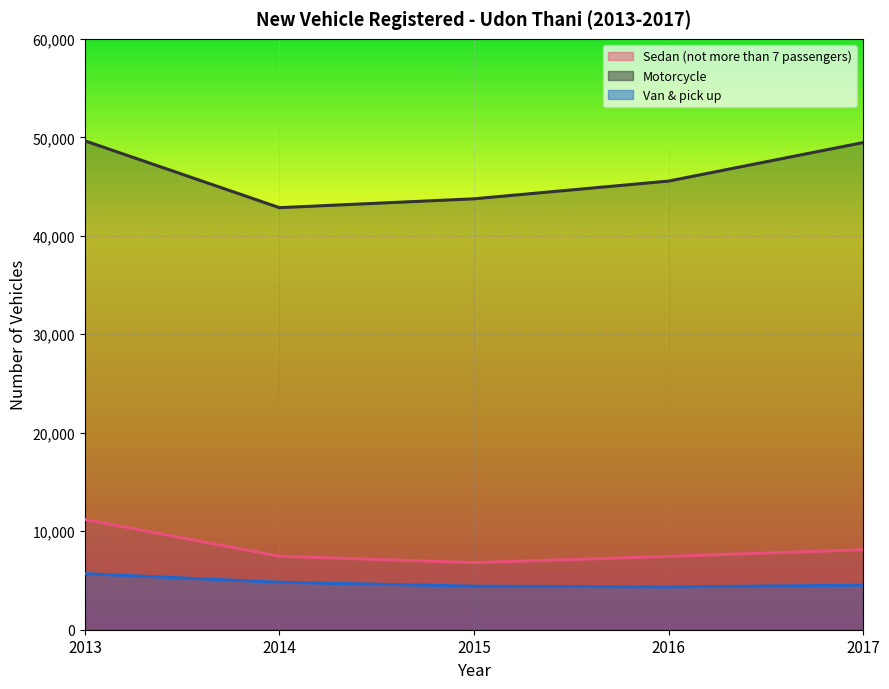

Reading left to right, list all the values displayed in this chart.

Sedan (not more than 7 passengers): 11197	7460	6815	7443	8126
Motorcycle: 49644	42856	43756	45556	49466
Van & pick up: 5691	4823	4420	4346	4521